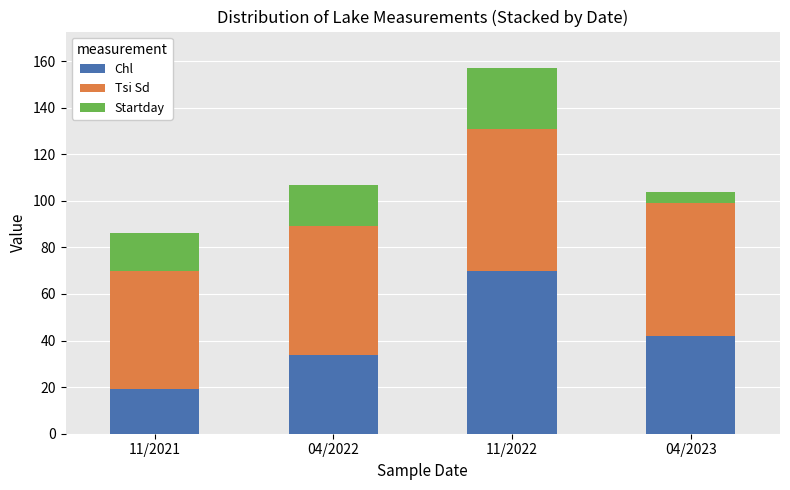

Reading left to right, list the values for the Chl series.

19	34	70	42